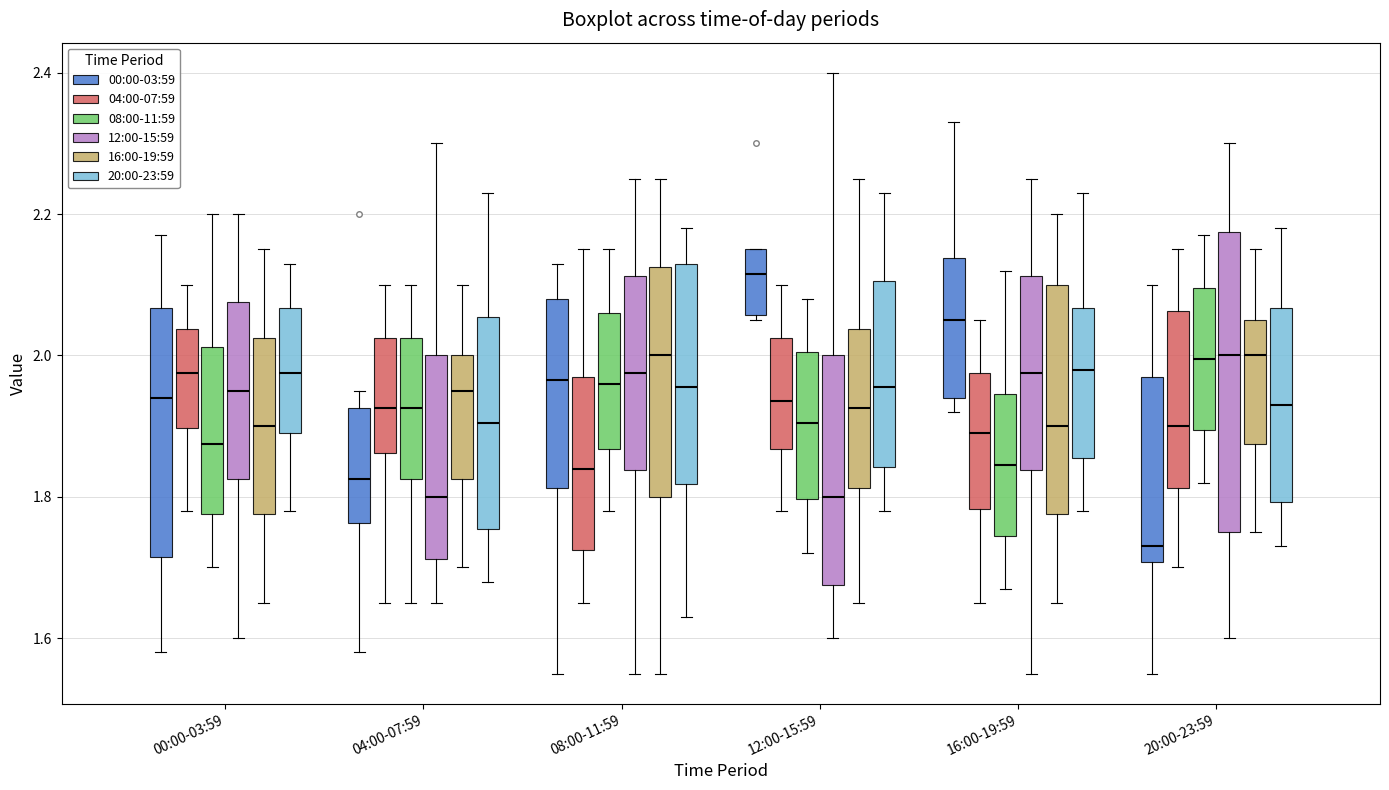

Reading left to right, transcribe this box plot: for each box, give where its median line is, the range the box spans, and where its two whiskers end, as read against the y-axis. The values are not printed on the chart, so give them approximately, as read against the axis.

00:00-03:59 (00:00-03:59): median 1.94, box 1.72 to 2.06, whiskers 1.58 to 2.18
00:00-03:59 (04:00-07:59): median 1.98, box 1.90 to 2.04, whiskers 1.78 to 2.10
00:00-03:59 (08:00-11:59): median 1.88, box 1.78 to 2.02, whiskers 1.70 to 2.20
00:00-03:59 (12:00-15:59): median 1.96, box 1.82 to 2.08, whiskers 1.60 to 2.20
00:00-03:59 (16:00-19:59): median 1.90, box 1.78 to 2.02, whiskers 1.66 to 2.16
00:00-03:59 (20:00-23:59): median 1.98, box 1.90 to 2.06, whiskers 1.78 to 2.14
04:00-07:59 (00:00-03:59): median 1.82, box 1.76 to 1.92, whiskers 1.58 to 1.96
04:00-07:59 (04:00-07:59): median 1.92, box 1.86 to 2.02, whiskers 1.66 to 2.10
04:00-07:59 (08:00-11:59): median 1.92, box 1.82 to 2.02, whiskers 1.66 to 2.10
04:00-07:59 (12:00-15:59): median 1.80, box 1.72 to 2.00, whiskers 1.66 to 2.30
04:00-07:59 (16:00-19:59): median 1.96, box 1.82 to 2.00, whiskers 1.70 to 2.10
04:00-07:59 (20:00-23:59): median 1.90, box 1.76 to 2.06, whiskers 1.68 to 2.24
08:00-11:59 (00:00-03:59): median 1.96, box 1.82 to 2.08, whiskers 1.56 to 2.14
08:00-11:59 (04:00-07:59): median 1.84, box 1.72 to 1.98, whiskers 1.66 to 2.16
08:00-11:59 (08:00-11:59): median 1.96, box 1.86 to 2.06, whiskers 1.78 to 2.16
08:00-11:59 (12:00-15:59): median 1.98, box 1.84 to 2.12, whiskers 1.56 to 2.26
08:00-11:59 (16:00-19:59): median 2.00, box 1.80 to 2.12, whiskers 1.56 to 2.26
08:00-11:59 (20:00-23:59): median 1.96, box 1.82 to 2.14, whiskers 1.64 to 2.18
12:00-15:59 (00:00-03:59): median 2.12, box 2.06 to 2.16, whiskers 2.06 (just below the box's lower edge) to 2.16
12:00-15:59 (04:00-07:59): median 1.94, box 1.86 to 2.02, whiskers 1.78 to 2.10
12:00-15:59 (08:00-11:59): median 1.90, box 1.80 to 2.00, whiskers 1.72 to 2.08
12:00-15:59 (12:00-15:59): median 1.80, box 1.68 to 2.00, whiskers 1.60 to 2.40
12:00-15:59 (16:00-19:59): median 1.92, box 1.82 to 2.04, whiskers 1.66 to 2.26
12:00-15:59 (20:00-23:59): median 1.96, box 1.84 to 2.10, whiskers 1.78 to 2.24
16:00-19:59 (00:00-03:59): median 2.06, box 1.94 to 2.14, whiskers 1.92 to 2.34
16:00-19:59 (04:00-07:59): median 1.90, box 1.78 to 1.98, whiskers 1.66 to 2.06
16:00-19:59 (08:00-11:59): median 1.84, box 1.74 to 1.94, whiskers 1.68 to 2.12
16:00-19:59 (12:00-15:59): median 1.98, box 1.84 to 2.12, whiskers 1.56 to 2.26
16:00-19:59 (16:00-19:59): median 1.90, box 1.78 to 2.10, whiskers 1.66 to 2.20
16:00-19:59 (20:00-23:59): median 1.98, box 1.86 to 2.06, whiskers 1.78 to 2.24
20:00-23:59 (00:00-03:59): median 1.74, box 1.70 to 1.98, whiskers 1.56 to 2.10
20:00-23:59 (04:00-07:59): median 1.90, box 1.82 to 2.06, whiskers 1.70 to 2.16
20:00-23:59 (08:00-11:59): median 2.00, box 1.90 to 2.10, whiskers 1.82 to 2.18
20:00-23:59 (12:00-15:59): median 2.00, box 1.76 to 2.18, whiskers 1.60 to 2.30
20:00-23:59 (16:00-19:59): median 2.00, box 1.88 to 2.06, whiskers 1.76 to 2.16
20:00-23:59 (20:00-23:59): median 1.94, box 1.80 to 2.06, whiskers 1.74 to 2.18